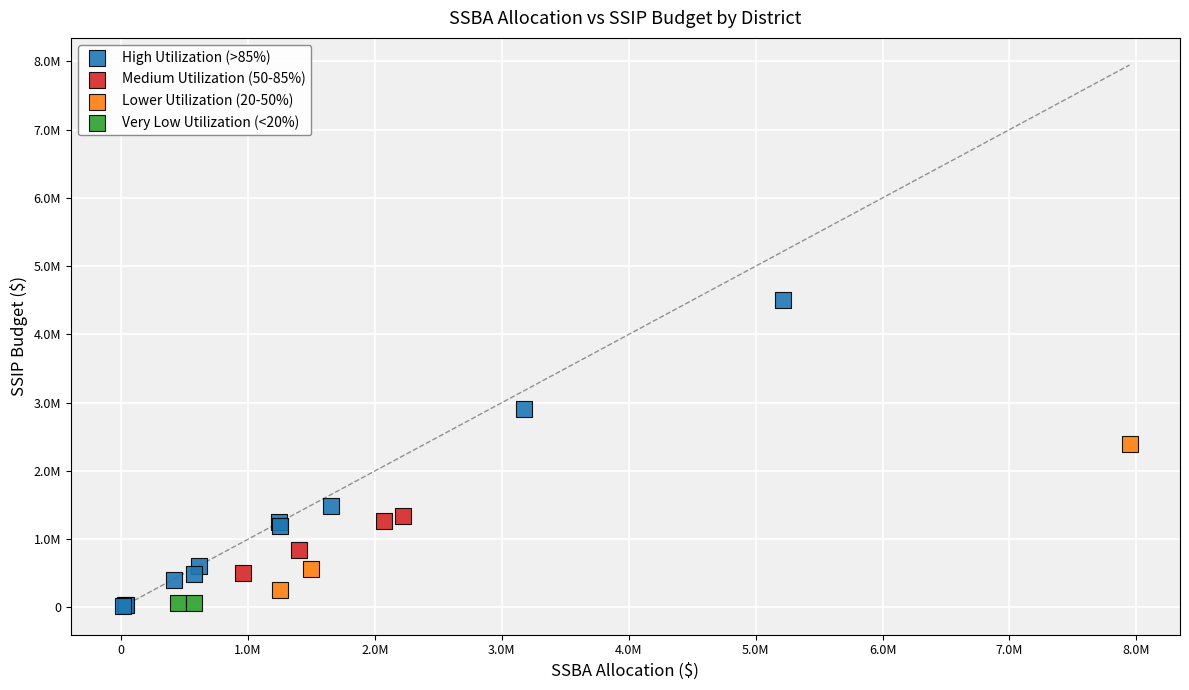

What are all the series names shown in the legend?

High Utilization (>85%), Medium Utilization (50-85%), Lower Utilization (20-50%), Very Low Utilization (<20%)